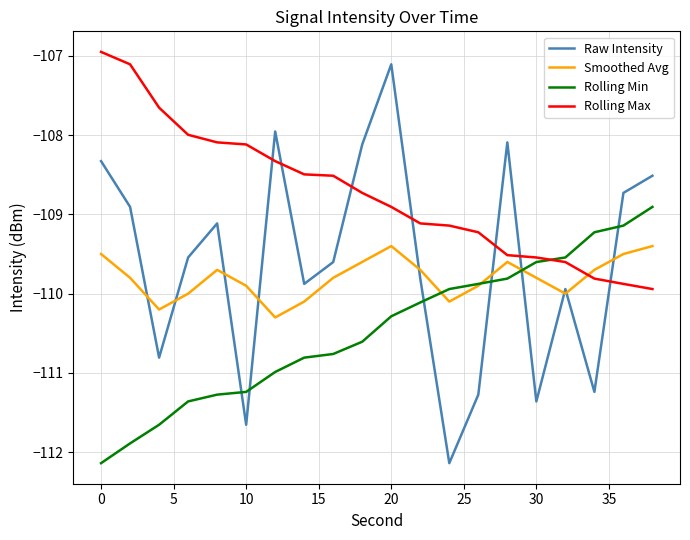

Which series ends up on top after the final intersection of Raw Intensity and Rolling Max?

Raw Intensity